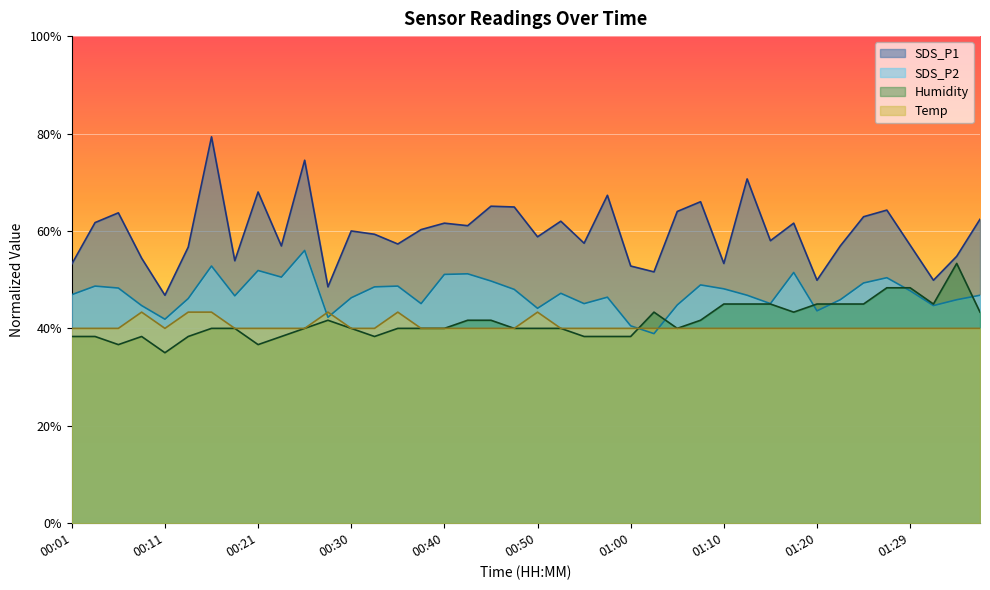

What is the value of the Temp point at the 31st from the left?

40.0